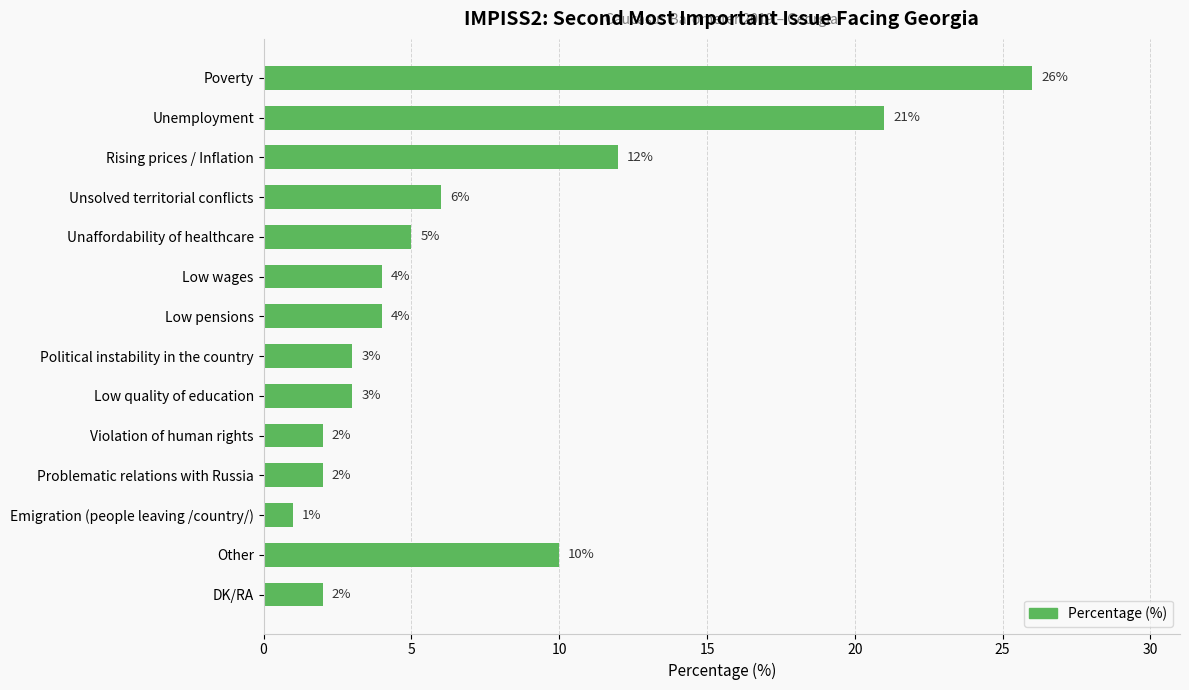

How many bars are there in total?

14